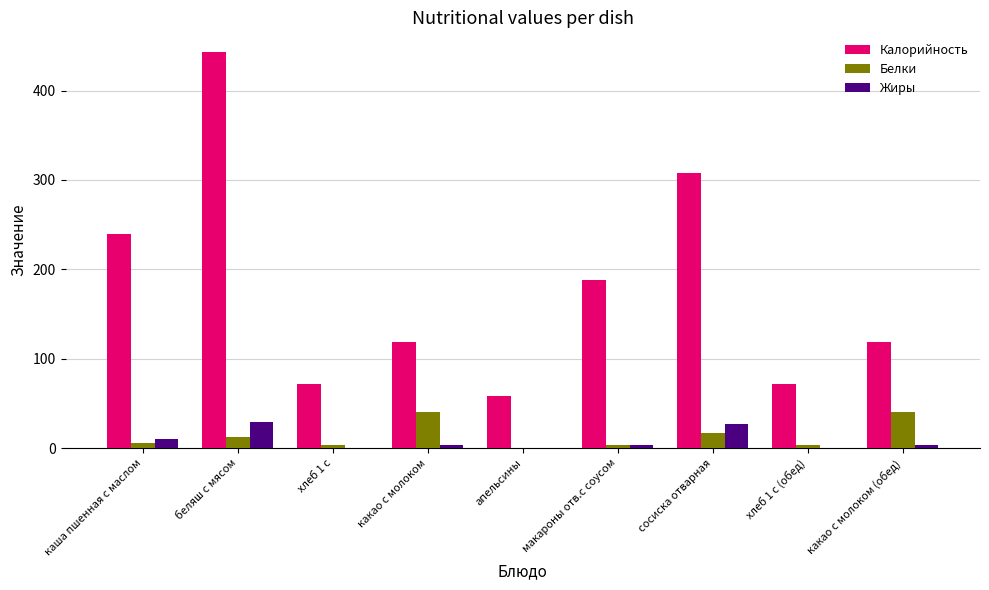

Does the chart contain stacked bars?

No